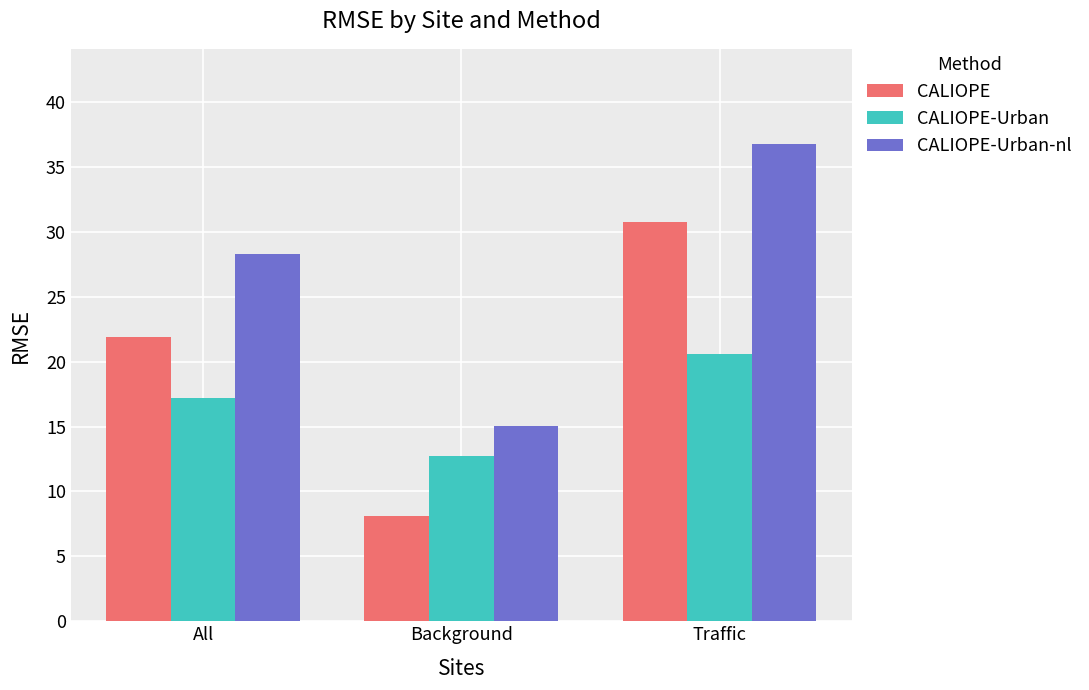

What is the maximum value shown in the chart?

36.8